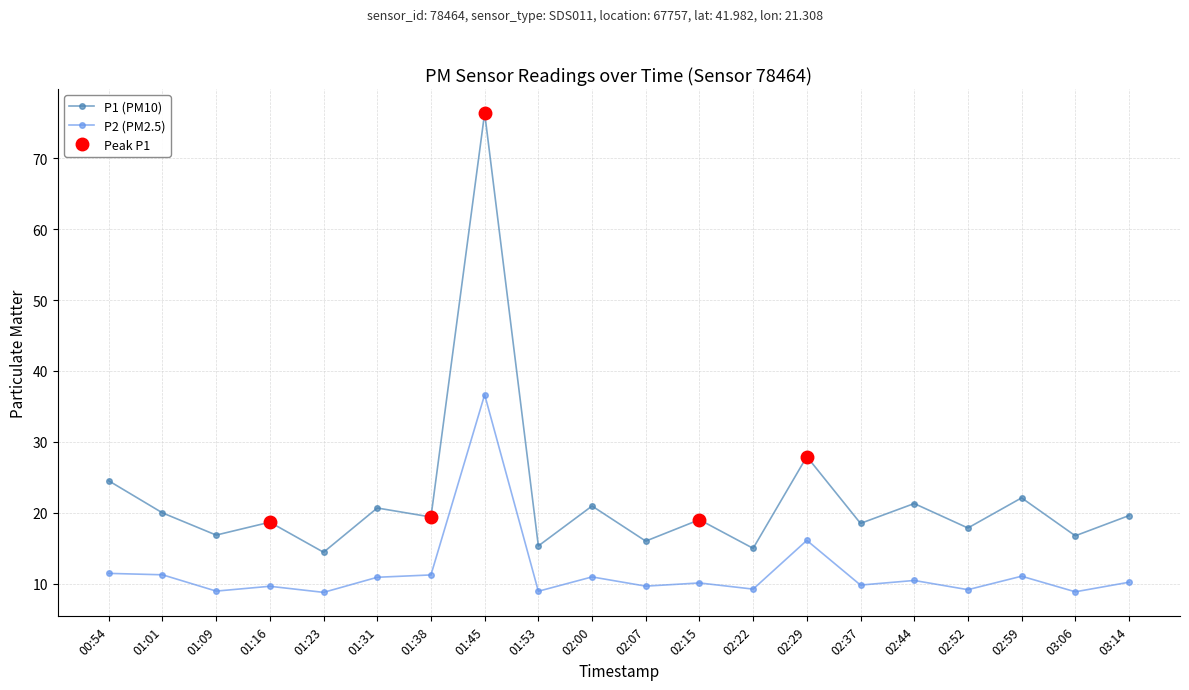

At which category is the sum across all series the highest?

01:45